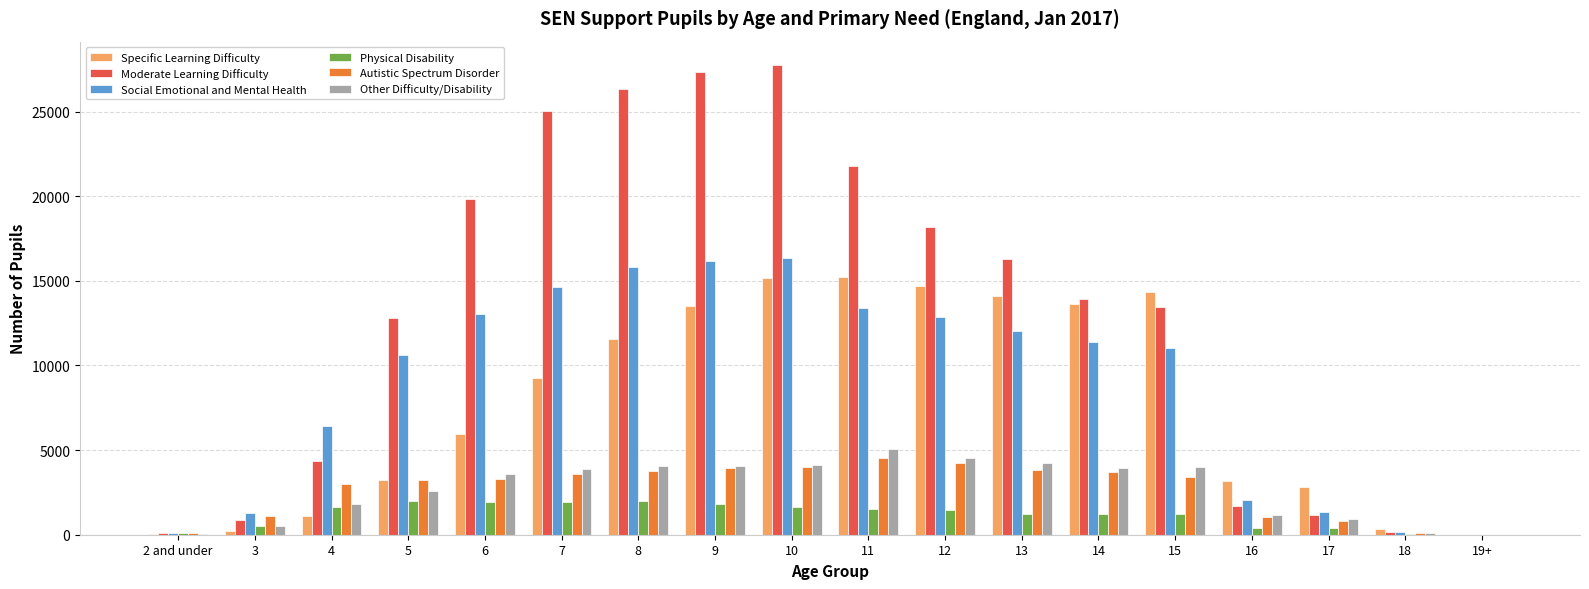

Which series changed the most between 6 and 12?

Specific Learning Difficulty